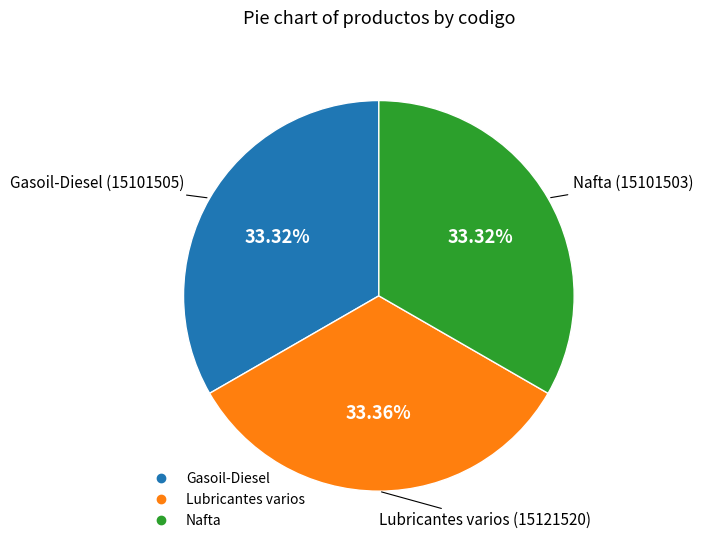

Approximately how many times larger is the value at Lubricantes varios compared to Nafta?

1.0